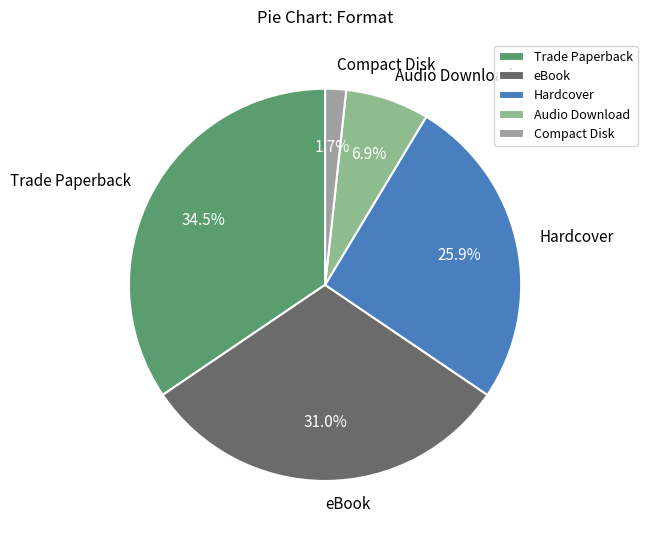

Which has a higher value, eBook or Hardcover?

eBook